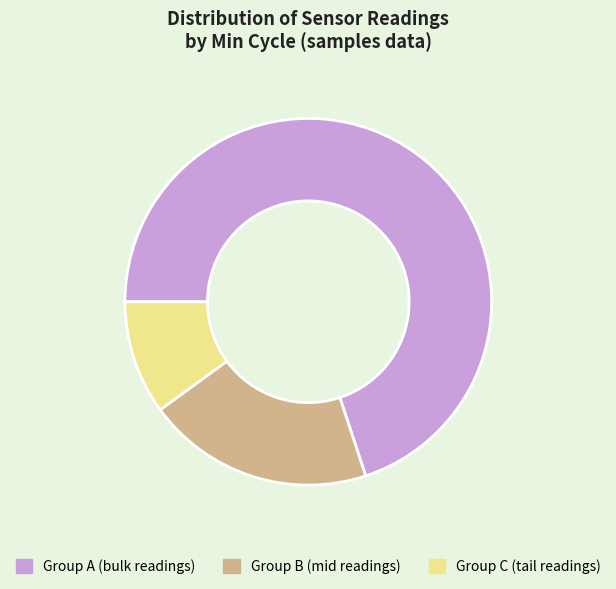

How many segments does this pie chart have?

3